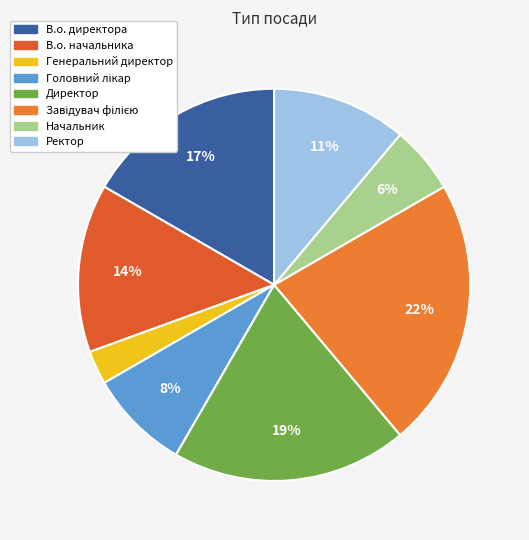

What percentage is the Генеральний директор slice, to the nearest percent?

3%